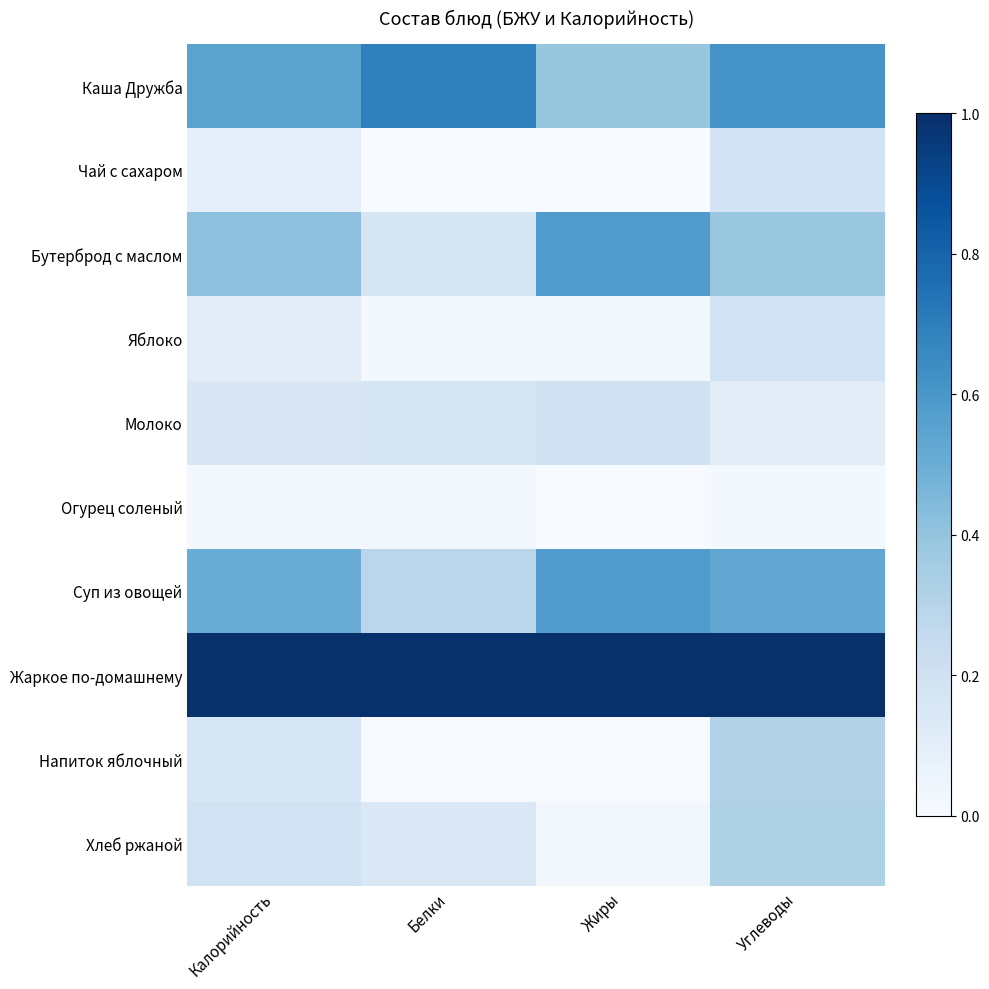

Reading right to left, what are all the values shown in this chart?

Каша Дружба: Углеводы=0.6	Жиры=0.4	Белки=0.7	Калорийность=0.5
Чай с сахаром: Углеводы=0.2	Жиры=0.0	Белки=0.0	Калорийность=0.1
Бутерброд с маслом: Углеводы=0.4	Жиры=0.6	Белки=0.2	Калорийность=0.4
Яблоко: Углеводы=0.2	Жиры=0.0	Белки=0.0	Калорийность=0.1
Молоко: Углеводы=0.1	Жиры=0.2	Белки=0.2	Калорийность=0.1
Огурец соленый: Углеводы=0.0	Жиры=0.0	Белки=0.0	Калорийность=0.0
Суп из овощей: Углеводы=0.5	Жиры=0.6	Белки=0.3	Калорийность=0.5
Жаркое по-домашнему: Углеводы=1.0	Жиры=1.0	Белки=1.0	Калорийность=1.0
Напиток яблочный: Углеводы=0.3	Жиры=0.0	Белки=0.0	Калорийность=0.2
Хлеб ржаной: Углеводы=0.3	Жиры=0.0	Белки=0.1	Калорийность=0.2